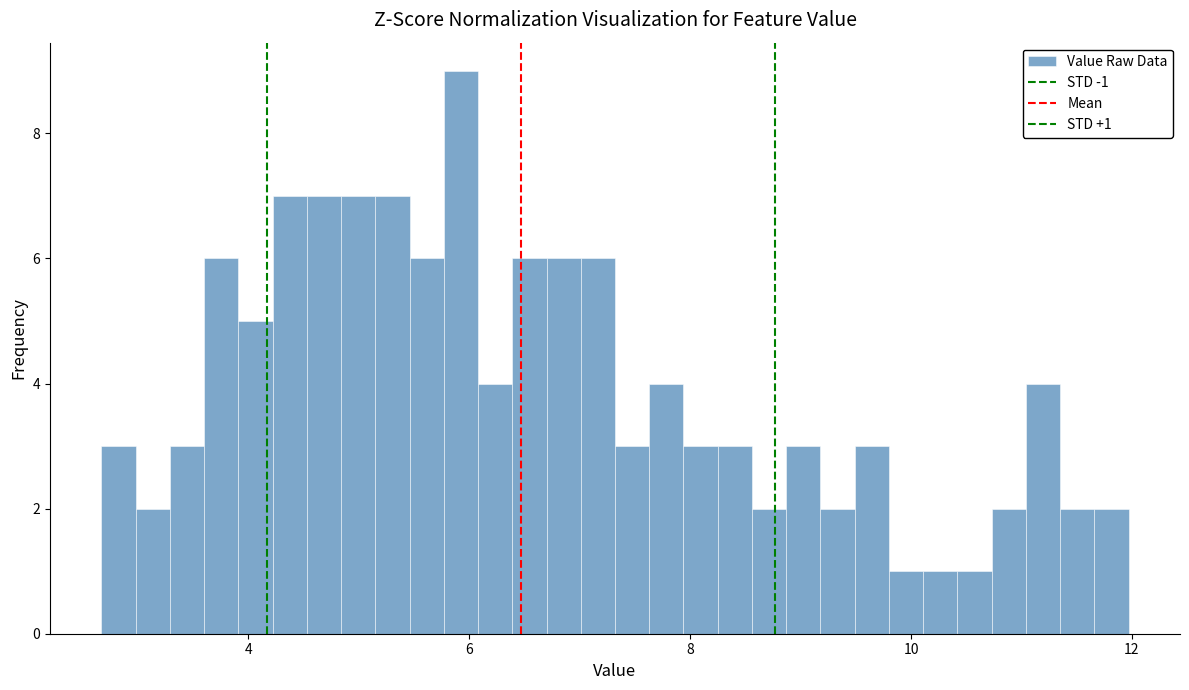

Read against the x-axis, roughly where is the centre of the tallest bar?

6.0